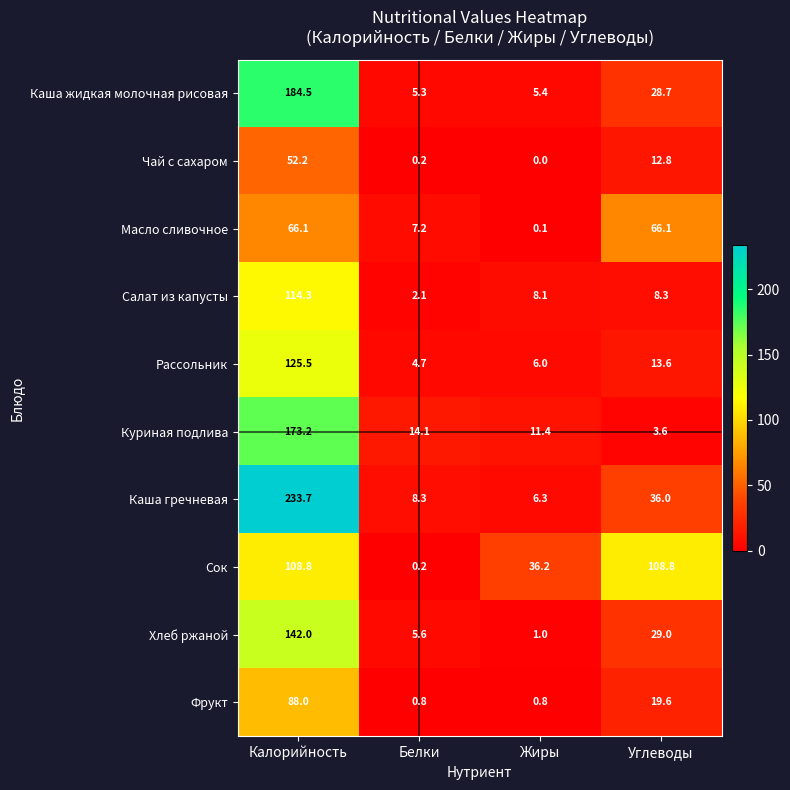

What is the spread (max minus min) of values at Углеводы?

105.2